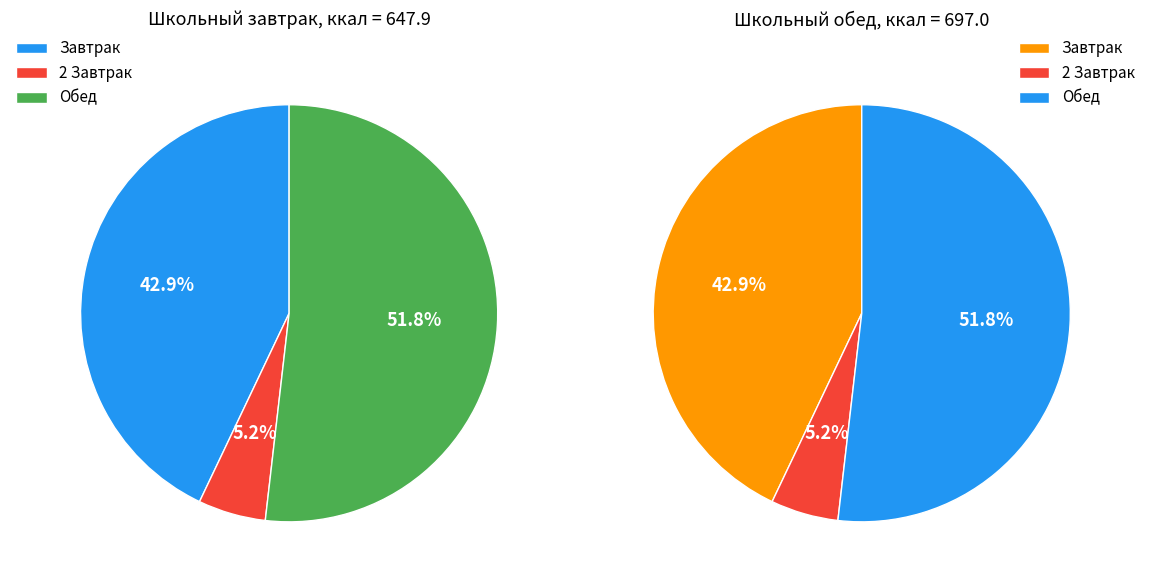

To the nearest percent, what portion does Завтрак represent?

43%